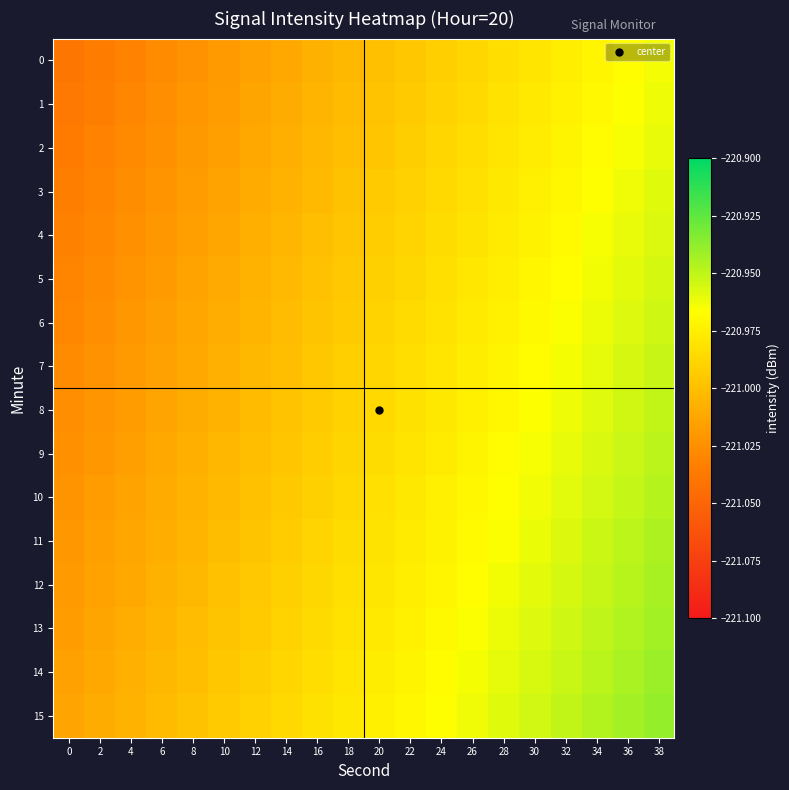

Reading left to right, what are all the values shown in this chart?

0: 0=-221.0	2=-221.0	4=-221.0	6=-221.0	8=-221.0	10=-221.0	12=-221.0	14=-221.0	16=-221.0	18=-221.0	20=-221.0	22=-221.0	24=-221.0	26=-221.0	28=-221.0	30=-221.0	32=-221.0	34=-221.0	36=-221.0	38=-221.0
1: 0=-221.0	2=-221.0	4=-221.0	6=-221.0	8=-221.0	10=-221.0	12=-221.0	14=-221.0	16=-221.0	18=-221.0	20=-221.0	22=-221.0	24=-221.0	26=-221.0	28=-221.0	30=-221.0	32=-221.0	34=-221.0	36=-221.0	38=-221.0
2: 0=-221.0	2=-221.0	4=-221.0	6=-221.0	8=-221.0	10=-221.0	12=-221.0	14=-221.0	16=-221.0	18=-221.0	20=-221.0	22=-221.0	24=-221.0	26=-221.0	28=-221.0	30=-221.0	32=-221.0	34=-221.0	36=-221.0	38=-221.0
3: 0=-221.0	2=-221.0	4=-221.0	6=-221.0	8=-221.0	10=-221.0	12=-221.0	14=-221.0	16=-221.0	18=-221.0	20=-221.0	22=-221.0	24=-221.0	26=-221.0	28=-221.0	30=-221.0	32=-221.0	34=-221.0	36=-221.0	38=-221.0
4: 0=-221.0	2=-221.0	4=-221.0	6=-221.0	8=-221.0	10=-221.0	12=-221.0	14=-221.0	16=-221.0	18=-221.0	20=-221.0	22=-221.0	24=-221.0	26=-221.0	28=-221.0	30=-221.0	32=-221.0	34=-221.0	36=-221.0	38=-221.0
5: 0=-221.0	2=-221.0	4=-221.0	6=-221.0	8=-221.0	10=-221.0	12=-221.0	14=-221.0	16=-221.0	18=-221.0	20=-221.0	22=-221.0	24=-221.0	26=-221.0	28=-221.0	30=-221.0	32=-221.0	34=-221.0	36=-221.0	38=-221.0
6: 0=-221.0	2=-221.0	4=-221.0	6=-221.0	8=-221.0	10=-221.0	12=-221.0	14=-221.0	16=-221.0	18=-221.0	20=-221.0	22=-221.0	24=-221.0	26=-221.0	28=-221.0	30=-221.0	32=-221.0	34=-221.0	36=-221.0	38=-221.0
7: 0=-221.0	2=-221.0	4=-221.0	6=-221.0	8=-221.0	10=-221.0	12=-221.0	14=-221.0	16=-221.0	18=-221.0	20=-221.0	22=-221.0	24=-221.0	26=-221.0	28=-221.0	30=-221.0	32=-221.0	34=-221.0	36=-221.0	38=-221.0
8: 0=-221.0	2=-221.0	4=-221.0	6=-221.0	8=-221.0	10=-221.0	12=-221.0	14=-221.0	16=-221.0	18=-221.0	20=-221.0	22=-221.0	24=-221.0	26=-221.0	28=-221.0	30=-221.0	32=-221.0	34=-221.0	36=-221.0	38=-221.0
9: 0=-221.0	2=-221.0	4=-221.0	6=-221.0	8=-221.0	10=-221.0	12=-221.0	14=-221.0	16=-221.0	18=-221.0	20=-221.0	22=-221.0	24=-221.0	26=-221.0	28=-221.0	30=-221.0	32=-221.0	34=-221.0	36=-221.0	38=-220.9
10: 0=-221.0	2=-221.0	4=-221.0	6=-221.0	8=-221.0	10=-221.0	12=-221.0	14=-221.0	16=-221.0	18=-221.0	20=-221.0	22=-221.0	24=-221.0	26=-221.0	28=-221.0	30=-221.0	32=-221.0	34=-221.0	36=-221.0	38=-220.9
11: 0=-221.0	2=-221.0	4=-221.0	6=-221.0	8=-221.0	10=-221.0	12=-221.0	14=-221.0	16=-221.0	18=-221.0	20=-221.0	22=-221.0	24=-221.0	26=-221.0	28=-221.0	30=-221.0	32=-221.0	34=-221.0	36=-220.9	38=-220.9
12: 0=-221.0	2=-221.0	4=-221.0	6=-221.0	8=-221.0	10=-221.0	12=-221.0	14=-221.0	16=-221.0	18=-221.0	20=-221.0	22=-221.0	24=-221.0	26=-221.0	28=-221.0	30=-221.0	32=-221.0	34=-221.0	36=-220.9	38=-220.9
13: 0=-221.0	2=-221.0	4=-221.0	6=-221.0	8=-221.0	10=-221.0	12=-221.0	14=-221.0	16=-221.0	18=-221.0	20=-221.0	22=-221.0	24=-221.0	26=-221.0	28=-221.0	30=-221.0	32=-221.0	34=-221.0	36=-220.9	38=-220.9
14: 0=-221.0	2=-221.0	4=-221.0	6=-221.0	8=-221.0	10=-221.0	12=-221.0	14=-221.0	16=-221.0	18=-221.0	20=-221.0	22=-221.0	24=-221.0	26=-221.0	28=-221.0	30=-221.0	32=-221.0	34=-220.9	36=-220.9	38=-220.9
15: 0=-221.0	2=-221.0	4=-221.0	6=-221.0	8=-221.0	10=-221.0	12=-221.0	14=-221.0	16=-221.0	18=-221.0	20=-221.0	22=-221.0	24=-221.0	26=-221.0	28=-221.0	30=-221.0	32=-221.0	34=-220.9	36=-220.9	38=-220.9